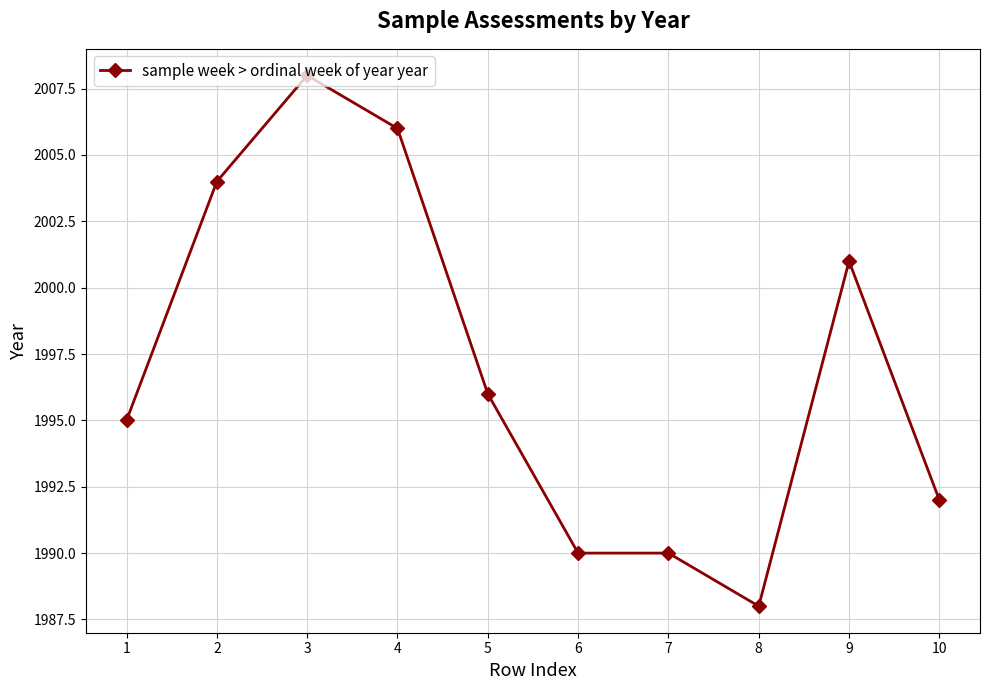

True or false: the data has more than 0 interior local peaks.

True